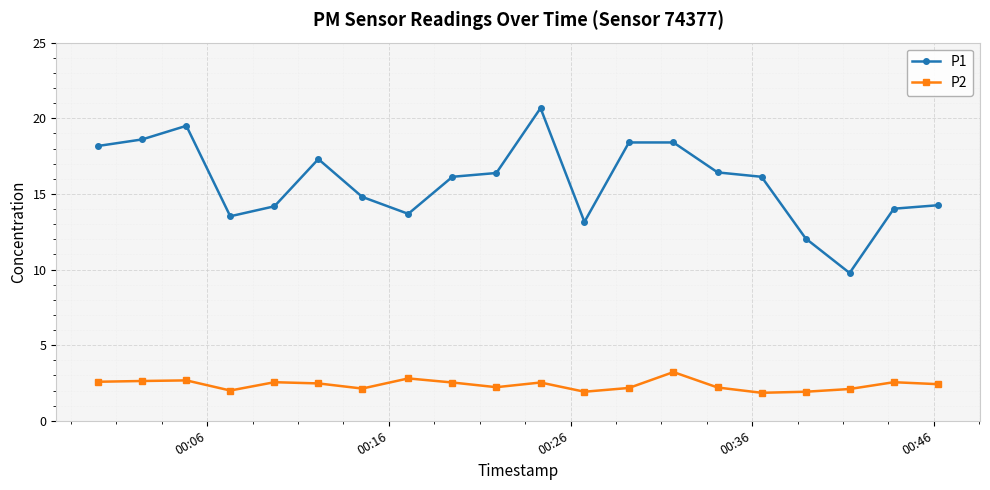

What is the lowest value of the P1 series?

9.8